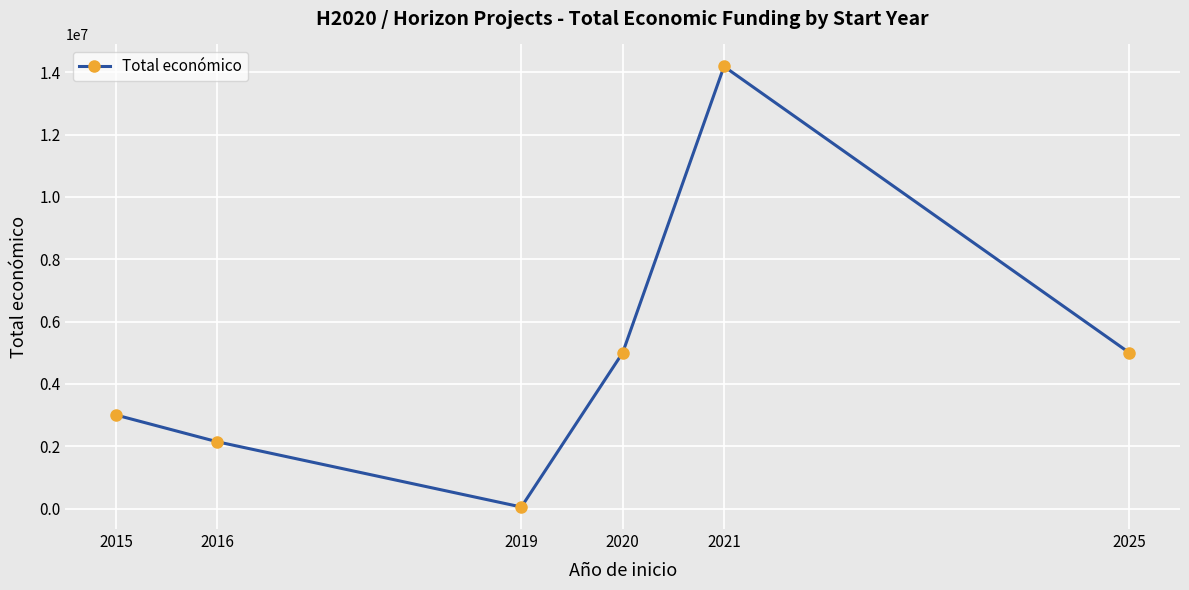

Does the chart have visible grid lines?

Yes